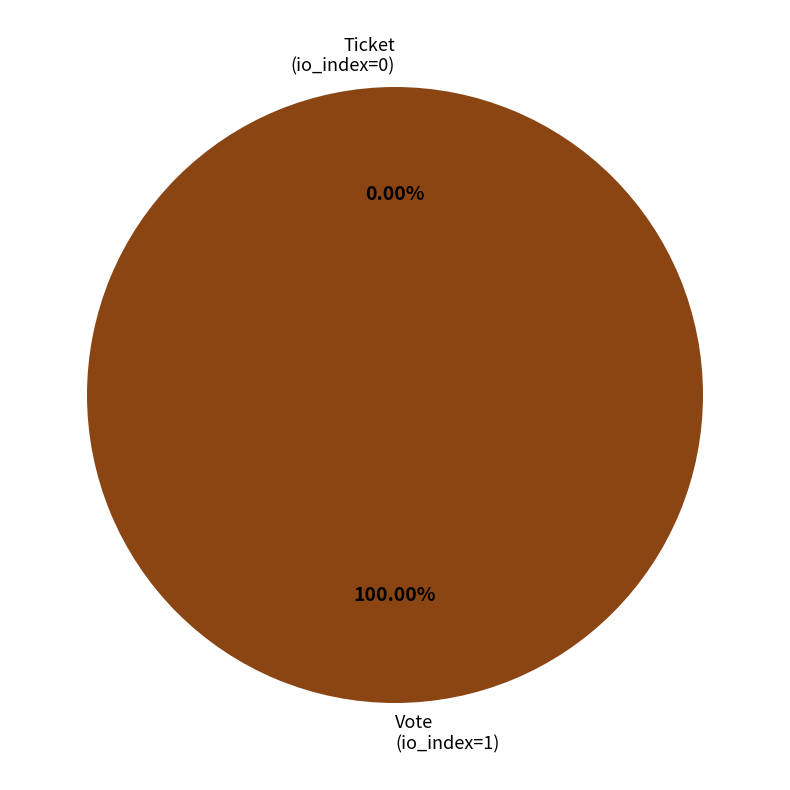

To the nearest percent, what is the difference between the largest and smallest slice percentages?

100%